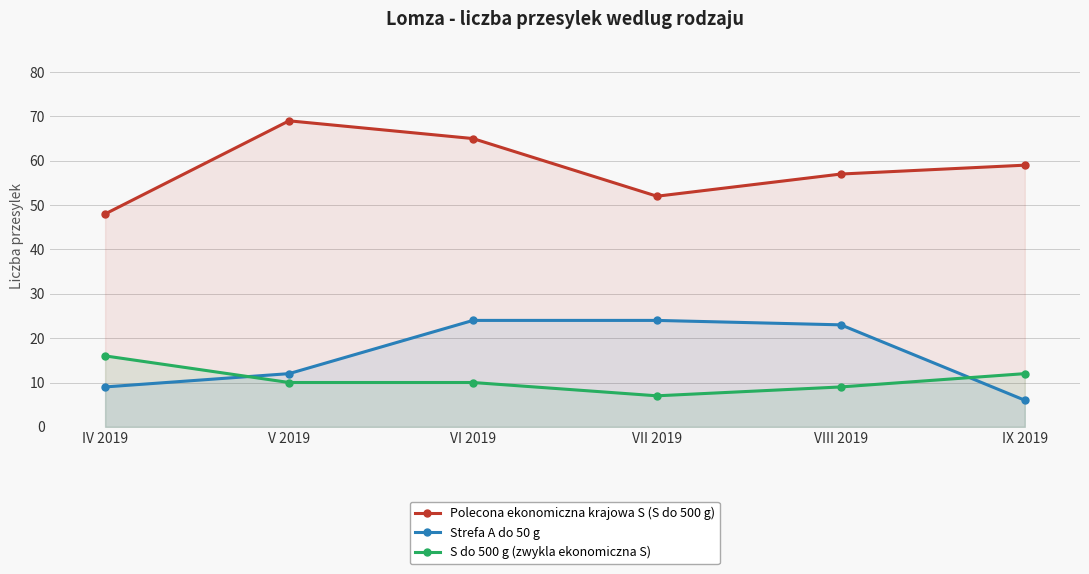

The value of Strefa A do 50 g at IX 2019 is 6. True or false?

True